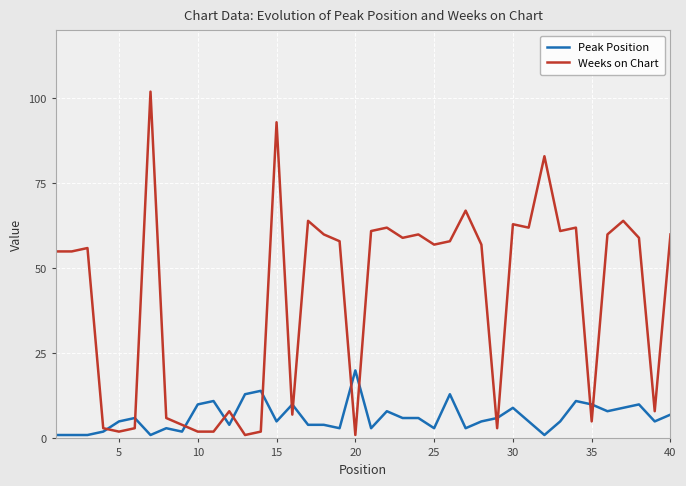

What are all the series names shown in the legend?

Peak Position, Weeks on Chart